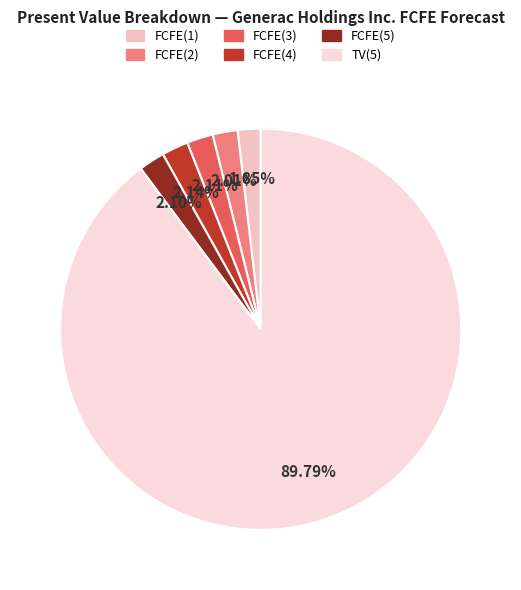

Count the number of slices in the pie.

6